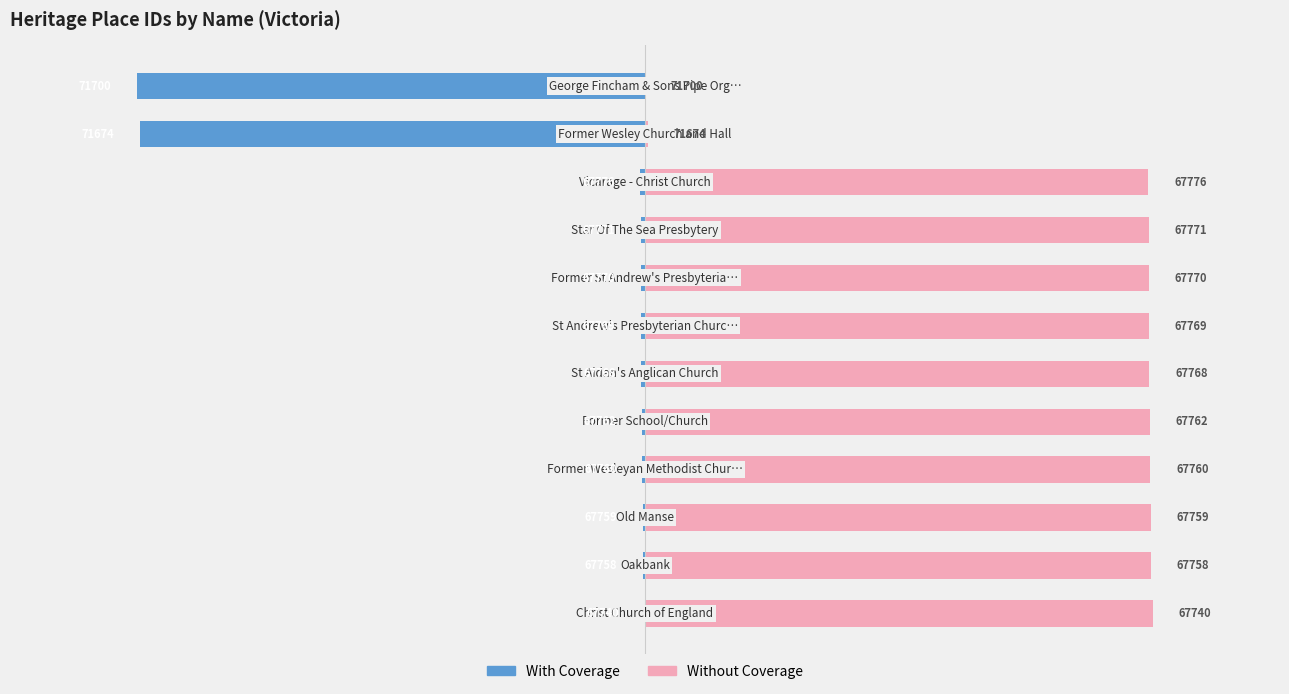

The With Coverage series shows -3934 at 10. True or false?

True